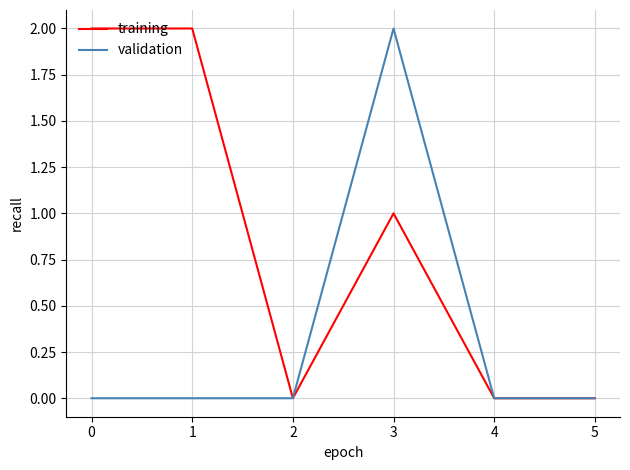

Rank the series by their average value, from highest to lowest.

training, validation